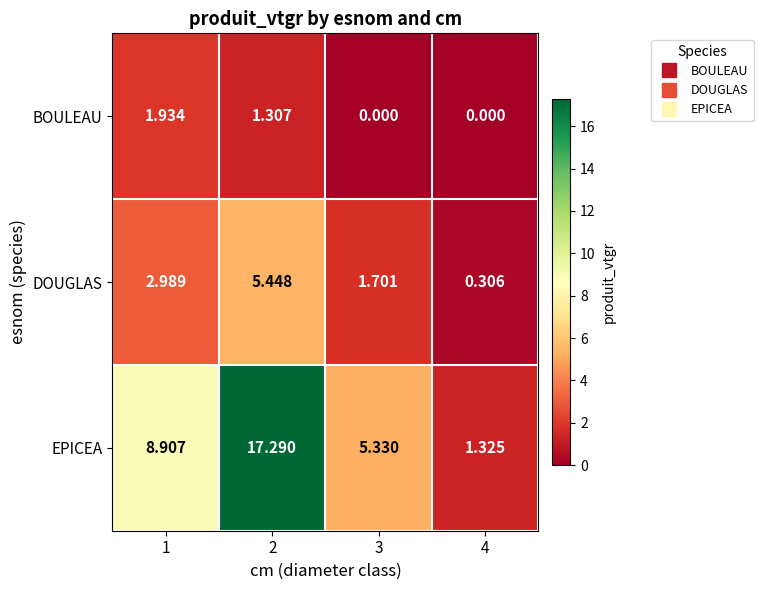

Between 1 and 3, which series saw the biggest shift?

EPICEA